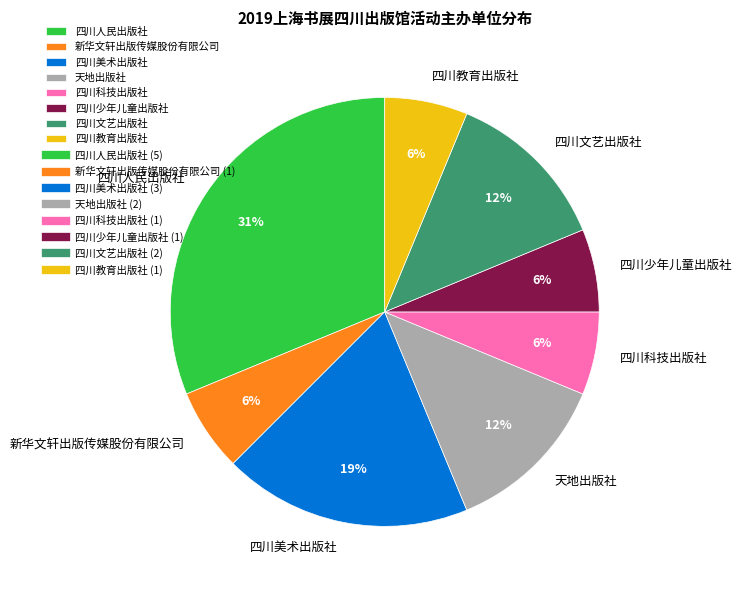

What is the largest slice in the pie chart?

四川人民出版社